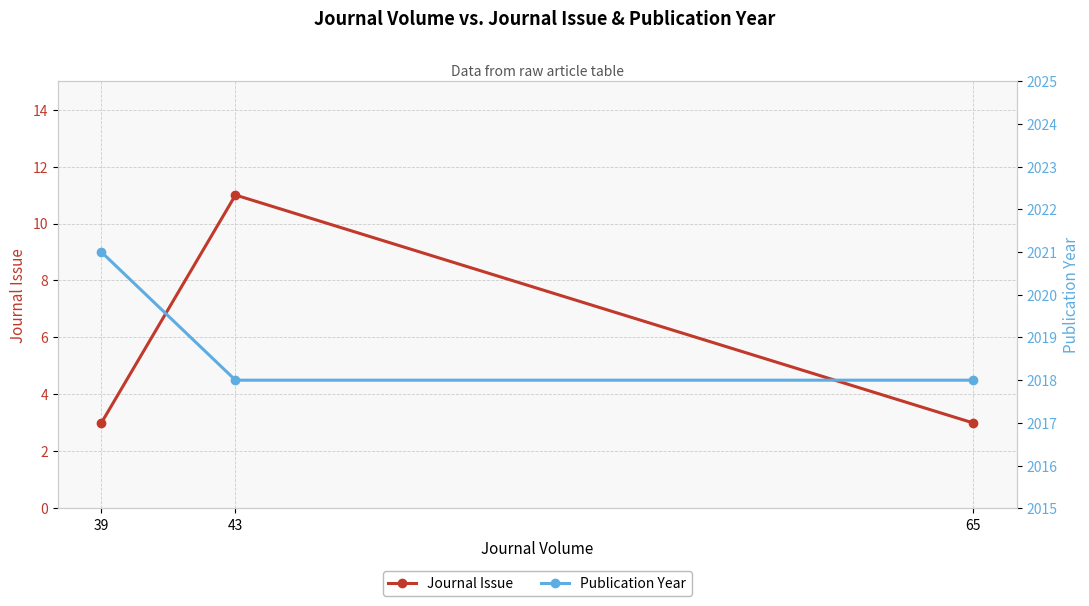

Rank the series at 39 from lowest to highest value.

Journal Issue, Publication Year